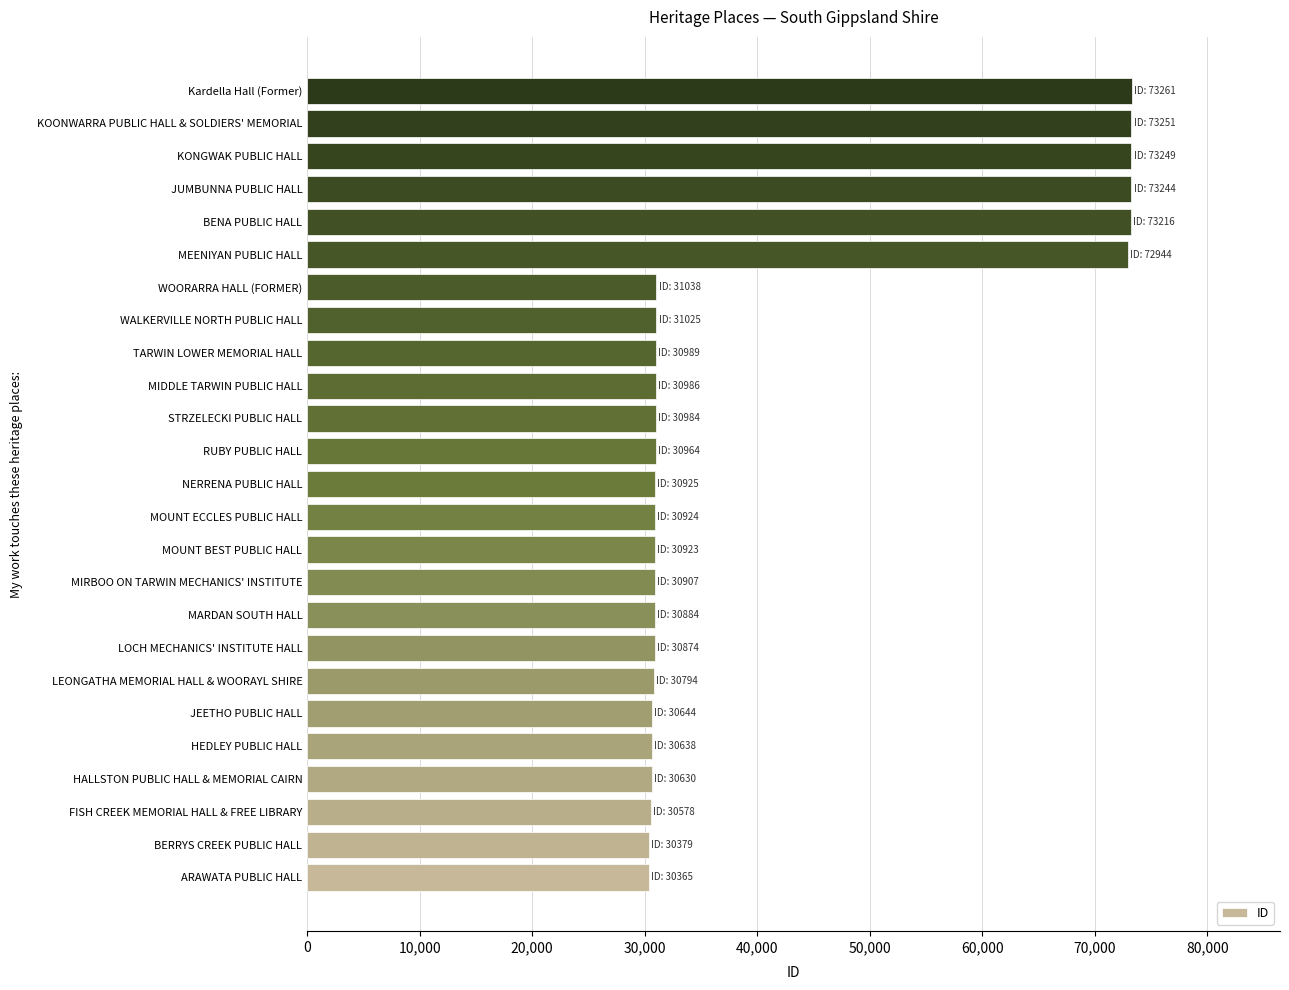

Are the bars horizontal?

Yes